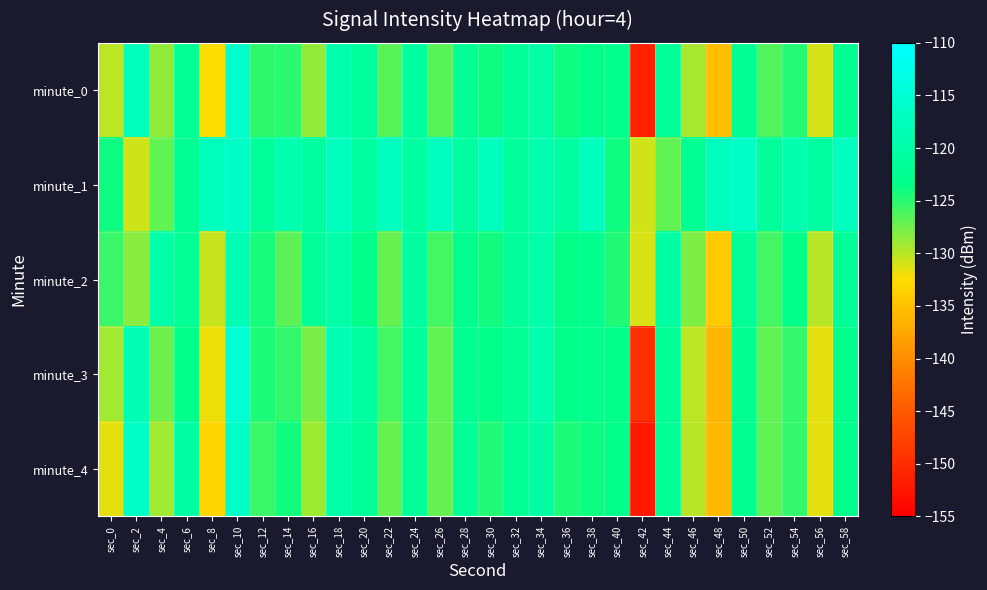

Count the number of categories in the chart.

30